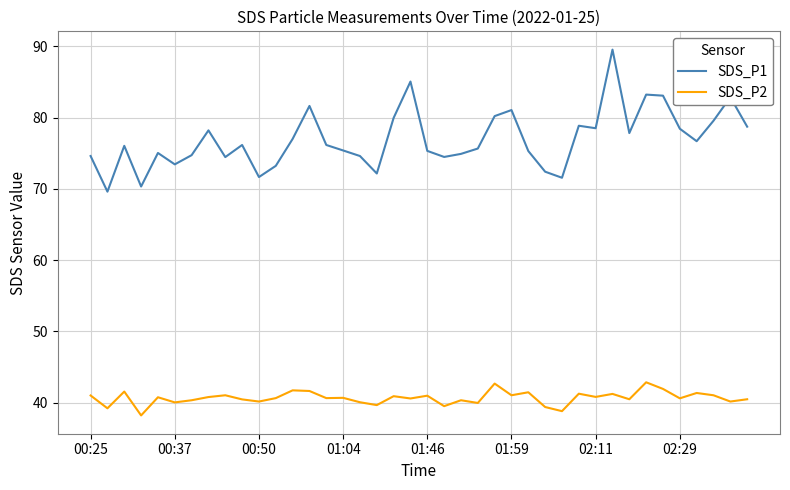

Which series has the widest spread of values?

SDS_P1